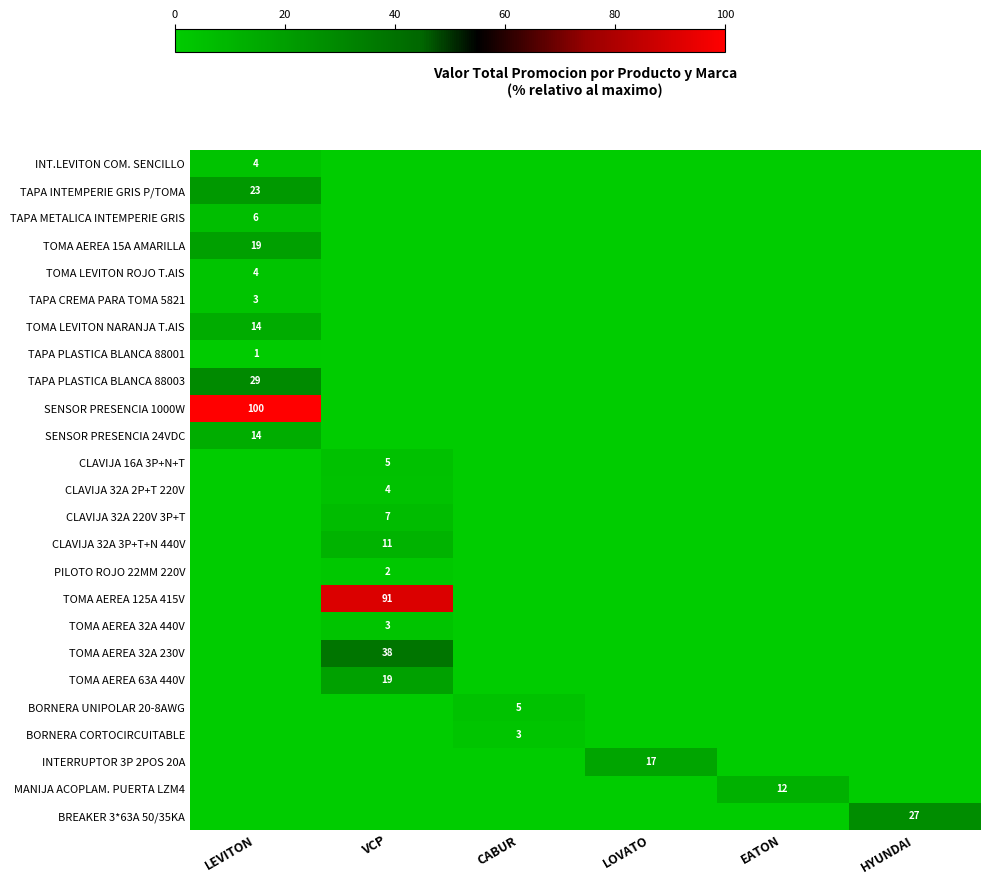

Rank the series at LOVATO from highest to lowest value.

INTERRUPTOR 3P 2POS 20A, INT.LEVITON COM. SENCILLO, TAPA INTEMPERIE GRIS P/TOMA, TAPA METALICA INTEMPERIE GRIS, TOMA AEREA 15A AMARILLA, TOMA LEVITON ROJO T.AIS, TAPA CREMA PARA TOMA 5821, TOMA LEVITON NARANJA T.AIS, TAPA PLASTICA BLANCA 88001, TAPA PLASTICA BLANCA 88003, SENSOR PRESENCIA 1000W, SENSOR PRESENCIA 24VDC, CLAVIJA 16A 3P+N+T, CLAVIJA 32A 2P+T 220V, CLAVIJA 32A 220V 3P+T, CLAVIJA 32A 3P+T+N 440V, PILOTO ROJO 22MM 220V, TOMA AEREA 125A 415V, TOMA AEREA 32A 440V, TOMA AEREA 32A 230V, TOMA AEREA 63A 440V, BORNERA UNIPOLAR 20-8AWG, BORNERA CORTOCIRCUITABLE, MANIJA ACOPLAM. PUERTA LZM4, BREAKER 3*63A 50/35KA